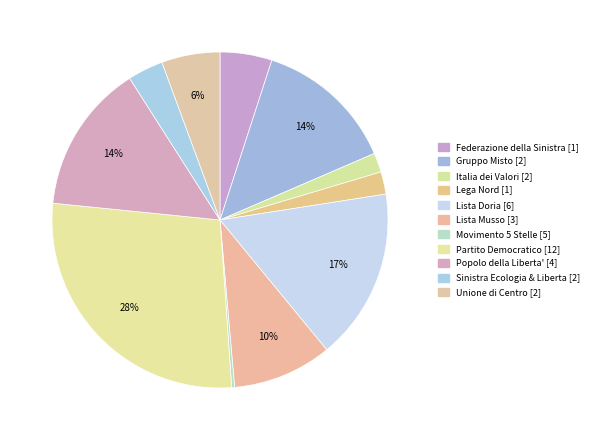

Count the number of slices in the pie.

11